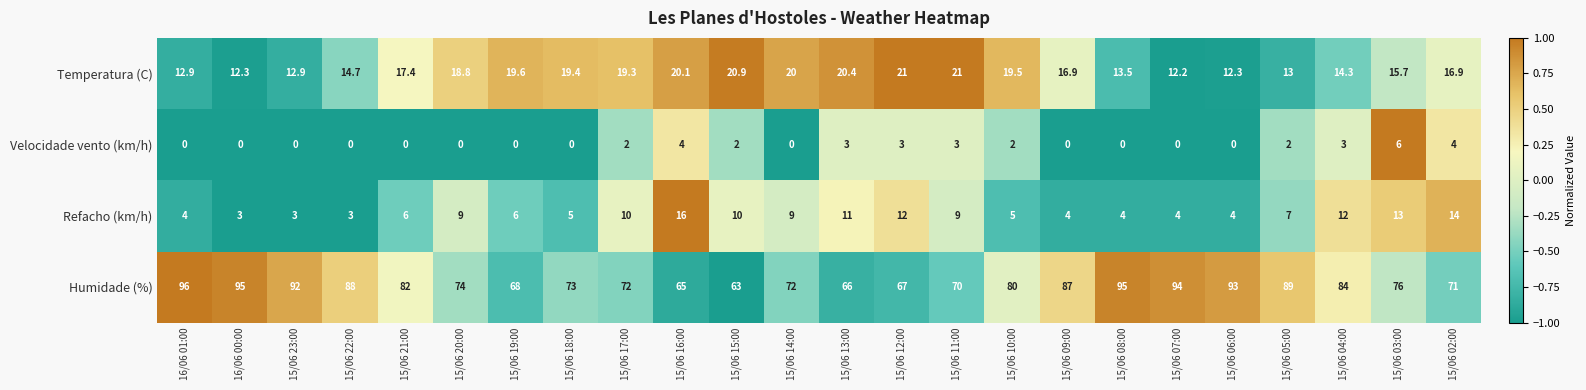

The value of Refacho (km/h) at 15/06 20:00 is 15.2. True or false?

False